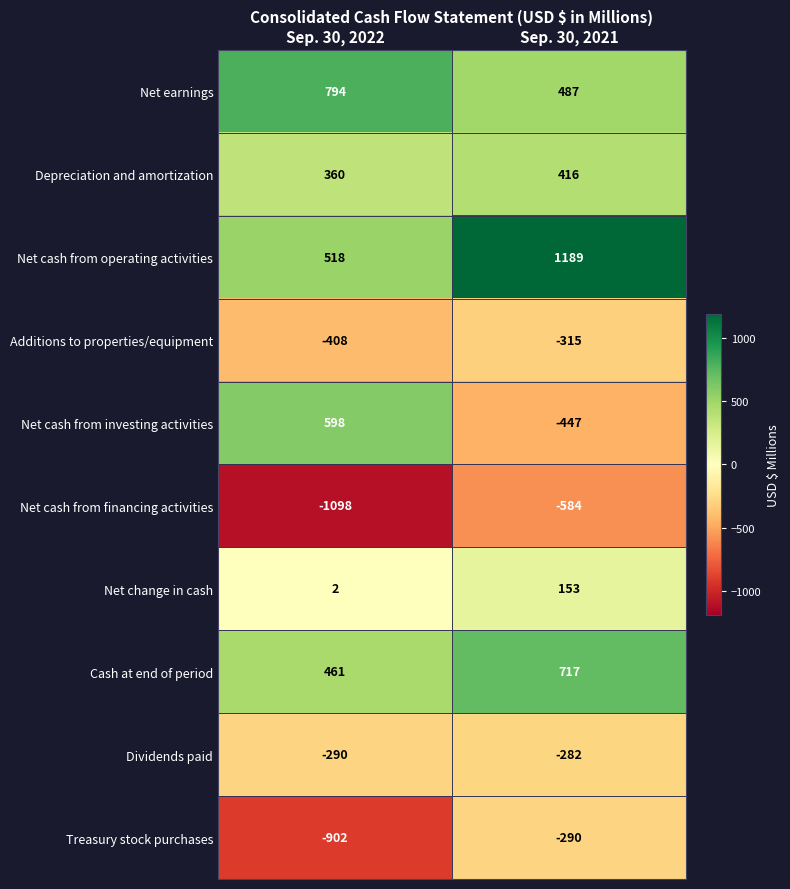

Is it true that Additions to properties/equipment equals -408 at Sep. 30, 2022?

True